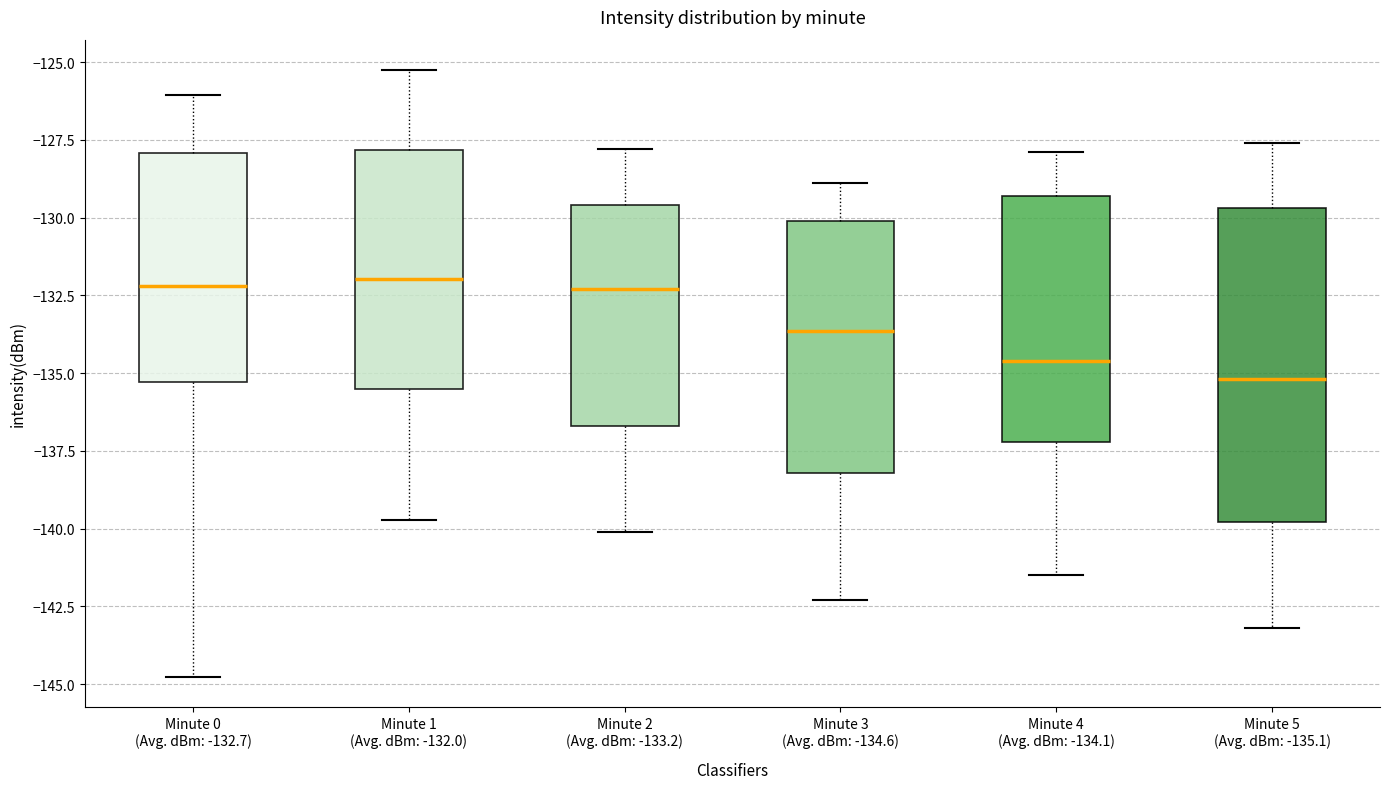

Comparing the boxes themselves (not the whiskers), which one is the tallest?

Minute 5 (Avg. dBm: -135.1)